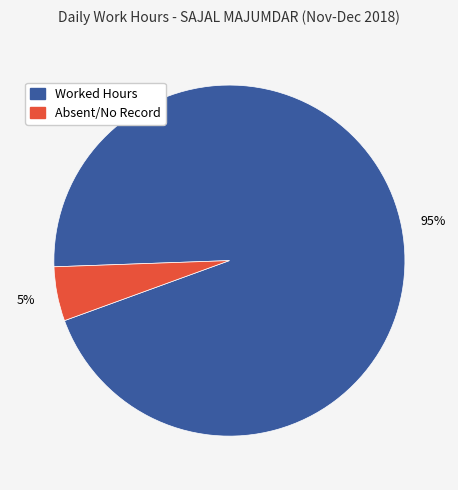

How many segments does this pie chart have?

2